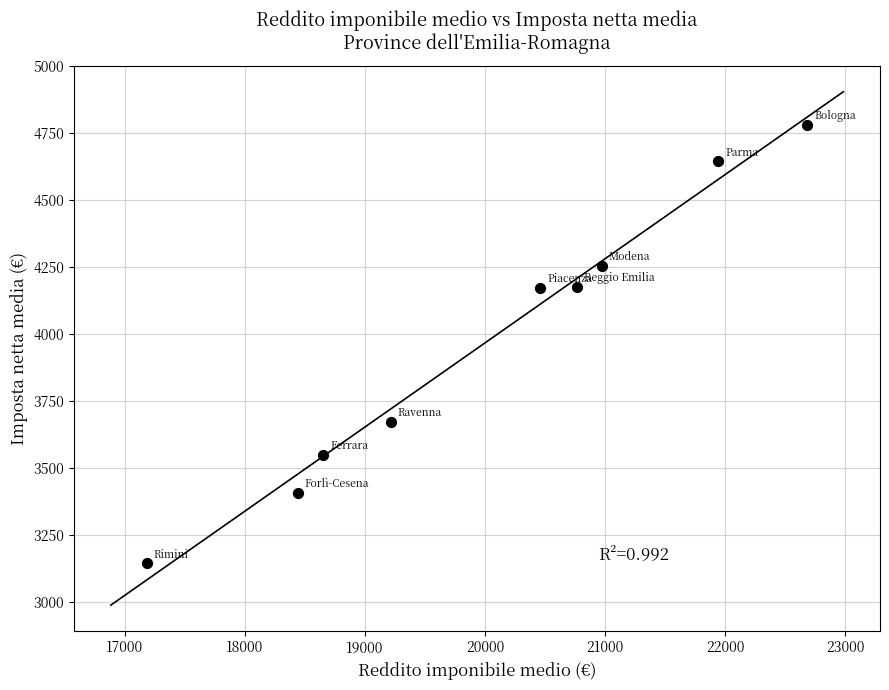

What is the average X value?

20036.3